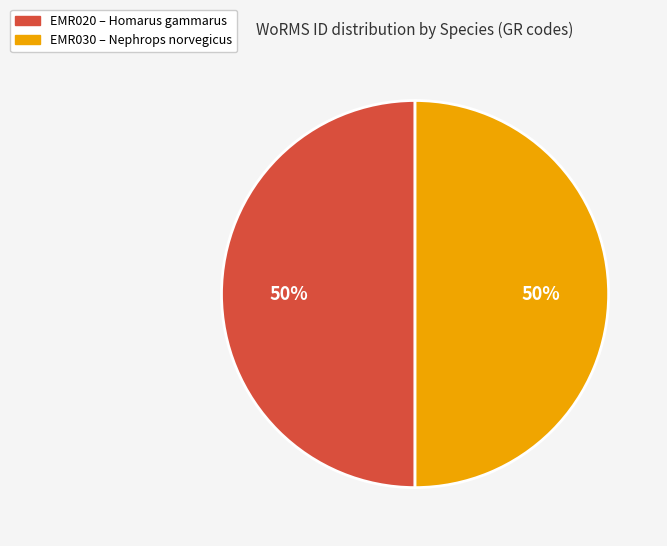

To the nearest percent, what is the average slice percentage?

50%